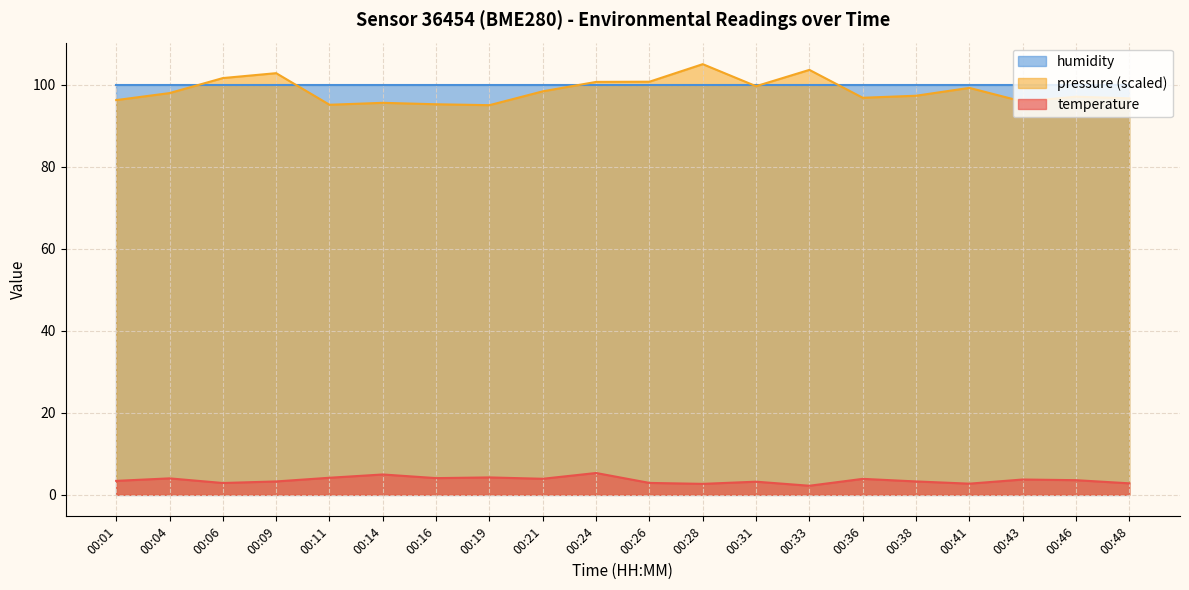

What is the maximum value shown in the chart?

105.0